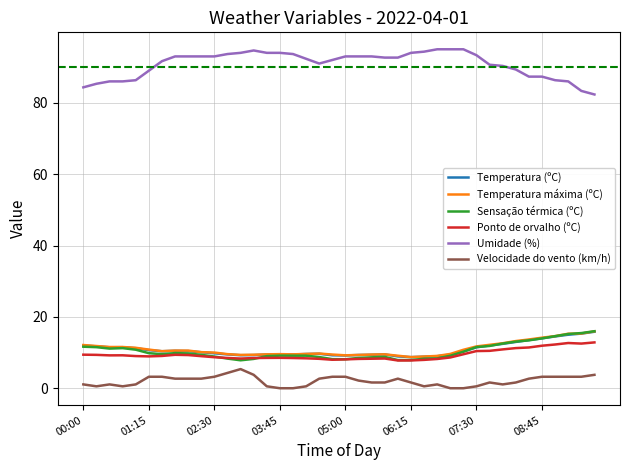

What is the difference between the maximum and minimum values in the Umidade (%) series?

12.7